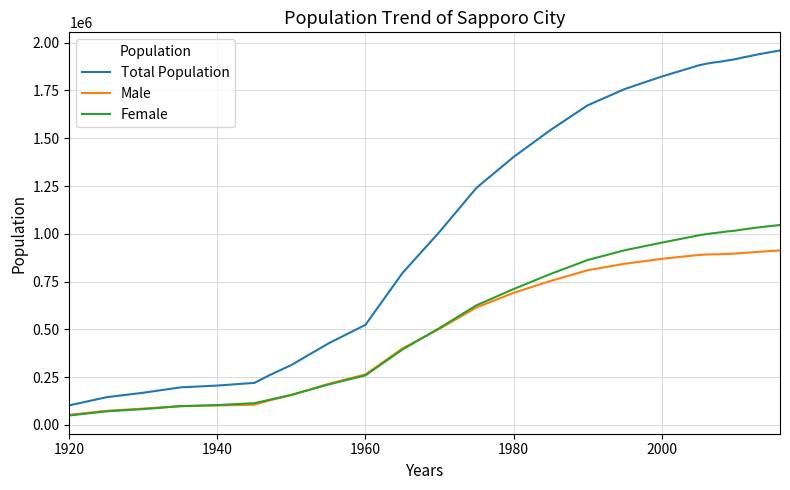

What is the greatest value displayed?

1958491